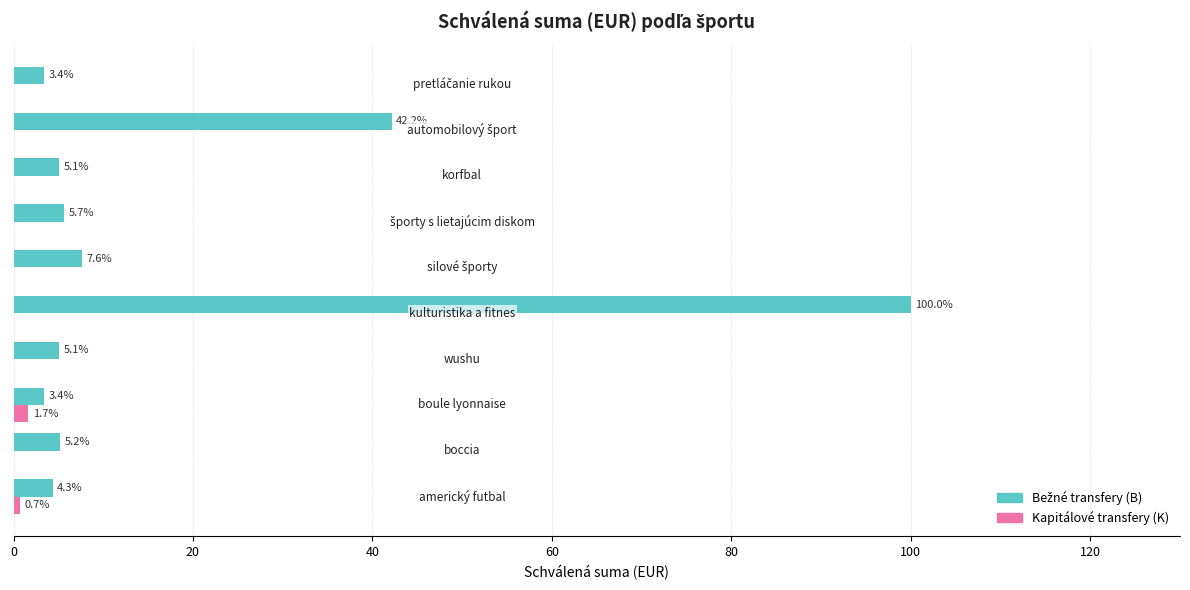

What is the sum of all Kapitálové transfery (K) values?

2.4